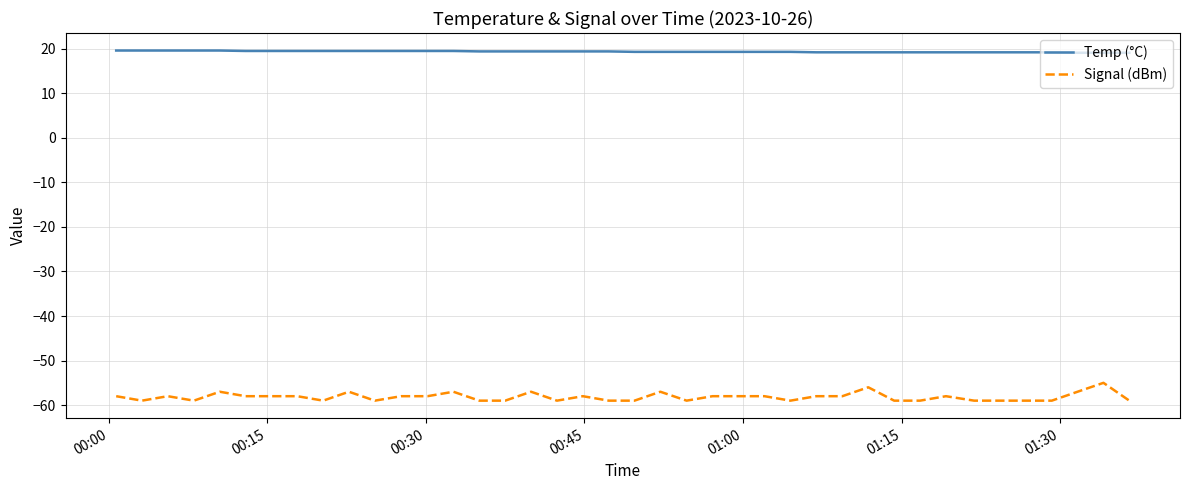

Which series has the largest total across all categories?

Temp (°C)